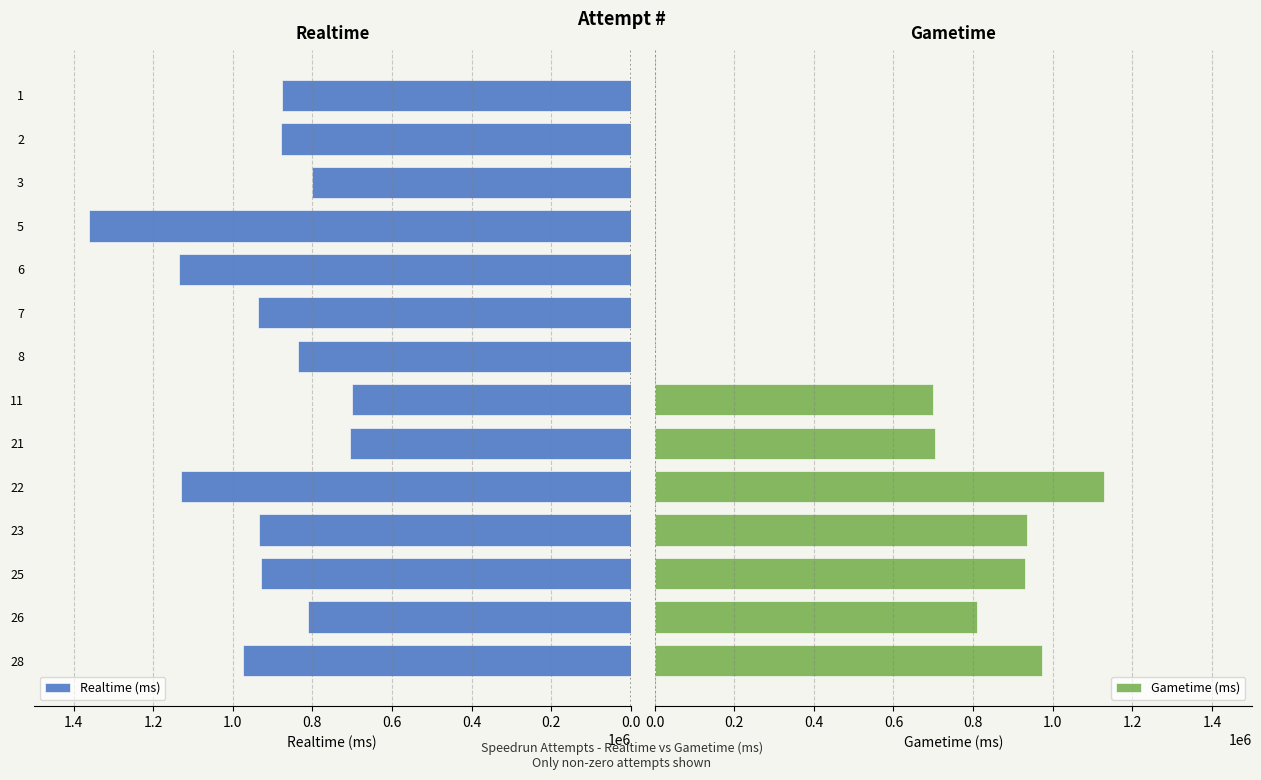

What is the highest value of the Realtime (ms) series?

1361369